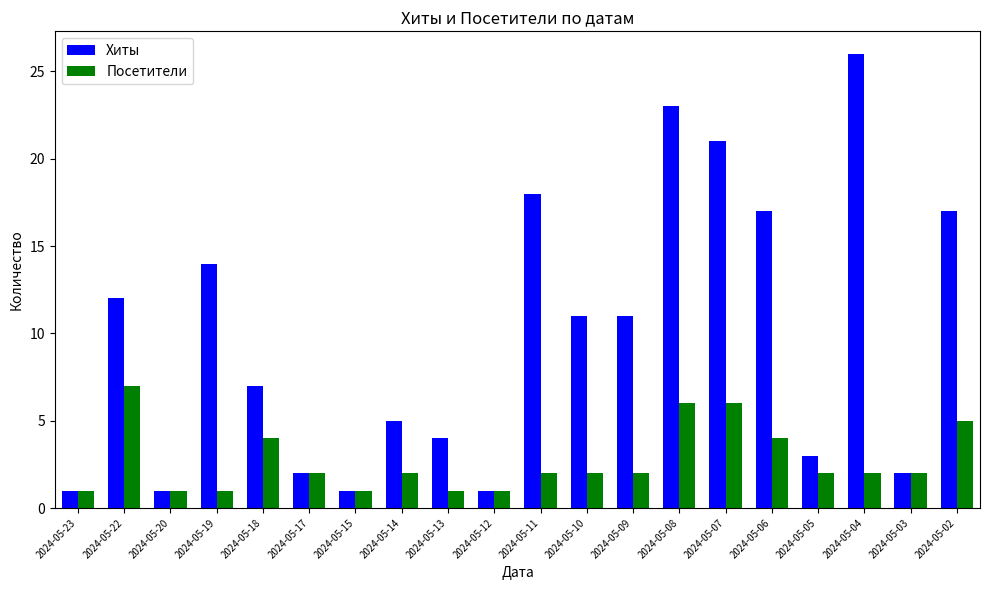

What is the value of the Хиты bar at the 17th from the left?

3